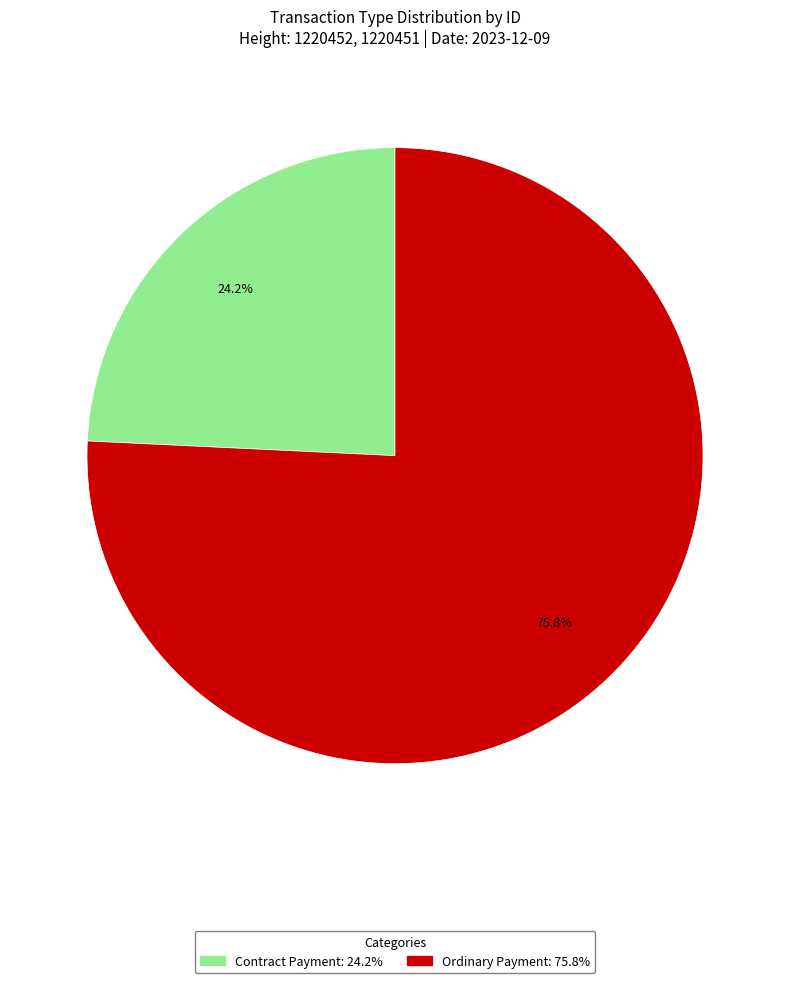

What is the smallest slice in the pie chart?

Contract Payment